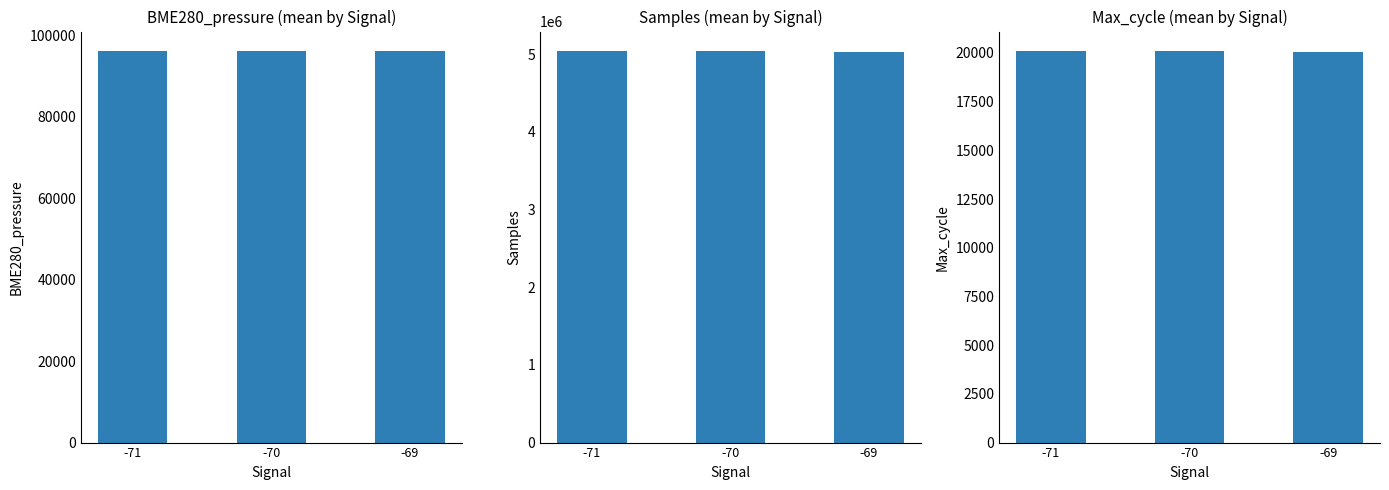

Between -70 and -69, which is larger?

-69